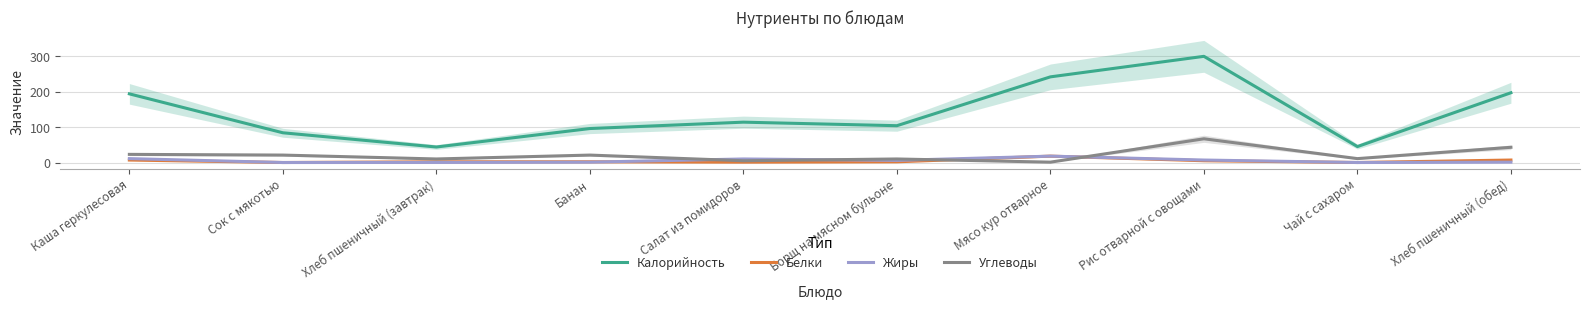

How many distinct data groups are displayed?

4